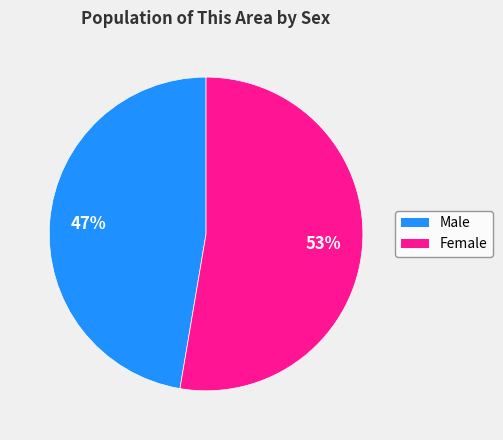

True or false: Male accounts for 37% of the total.

False